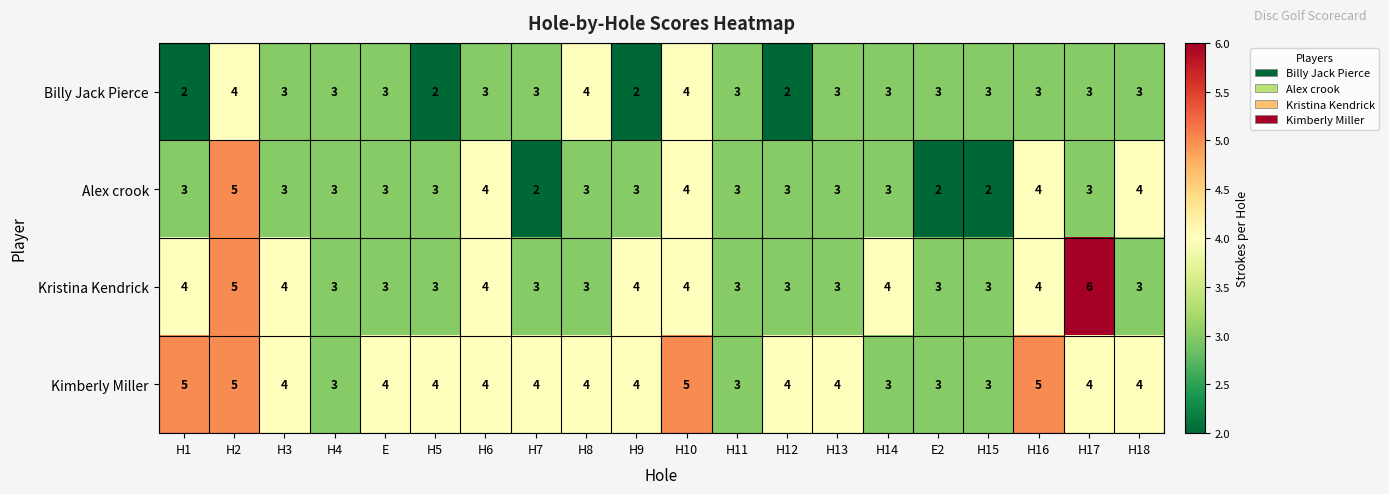

The Kimberly Miller series shows 4 at H12. True or false?

True